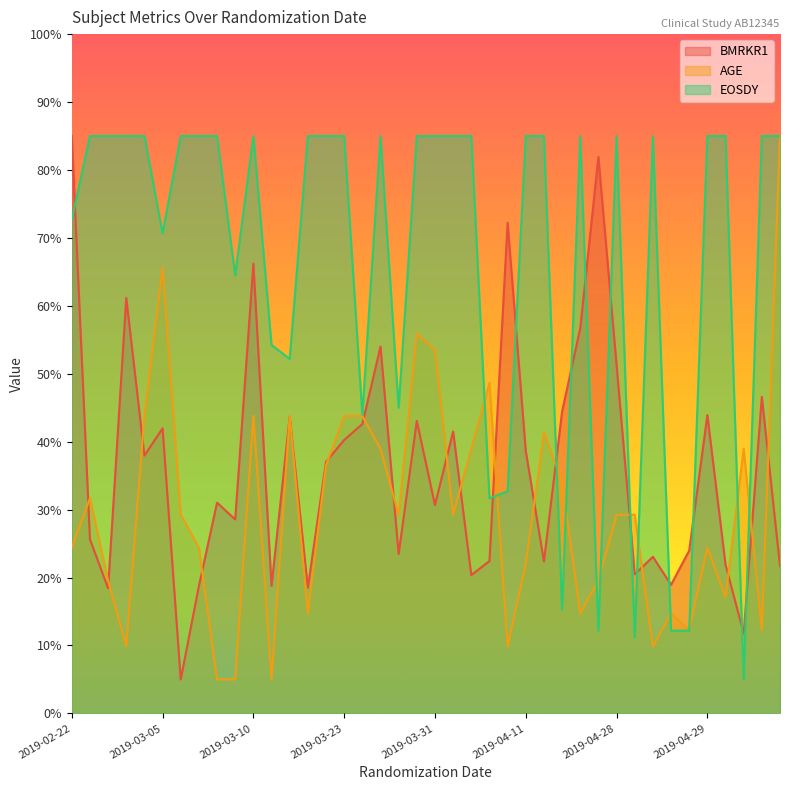

After their last crossing, which series has the higher values: EOSDY or BMRKR1?

EOSDY